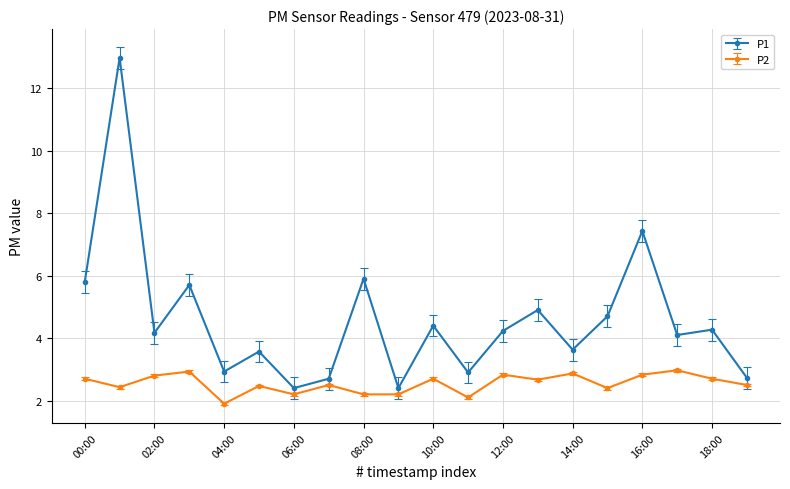

How many values in the P2 series are below 2?

1